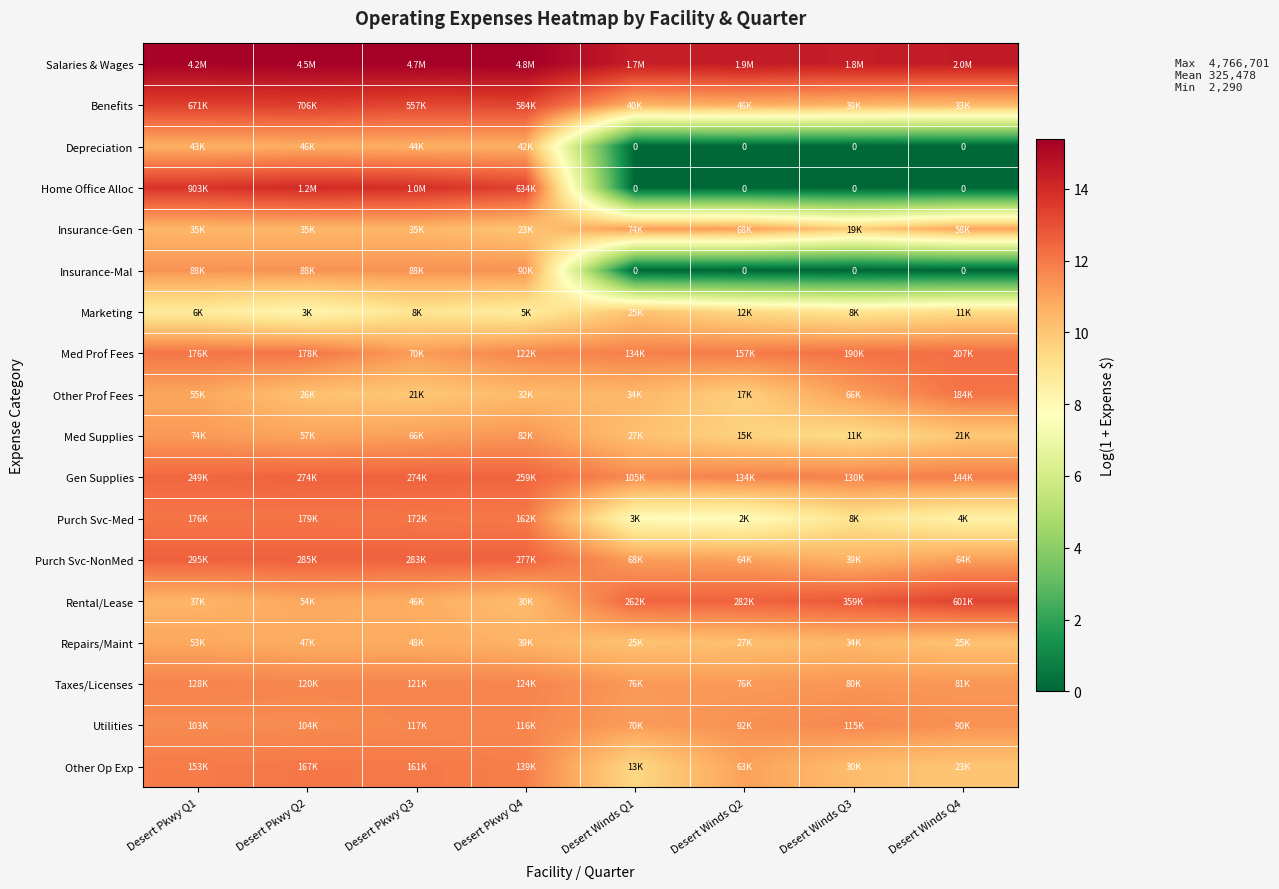

True or false: Taxes/Licenses has a value of 11.7 at Desert Pkwy Q3.

True